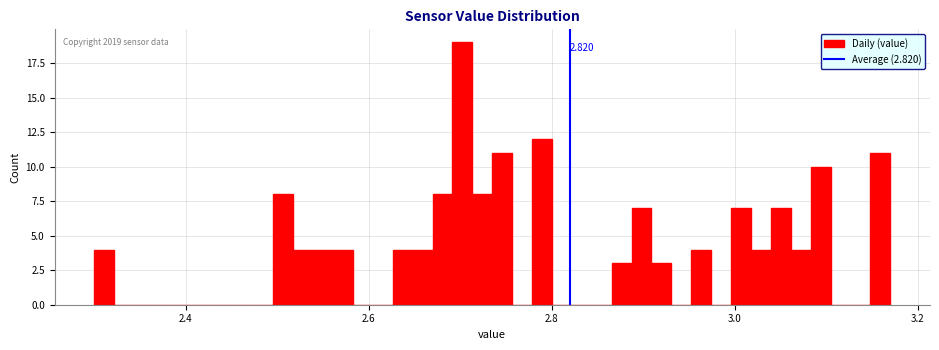

Around what value on the x-axis is the tallest bar? Give the approximate position of its centre, as read against the axis.

2.70